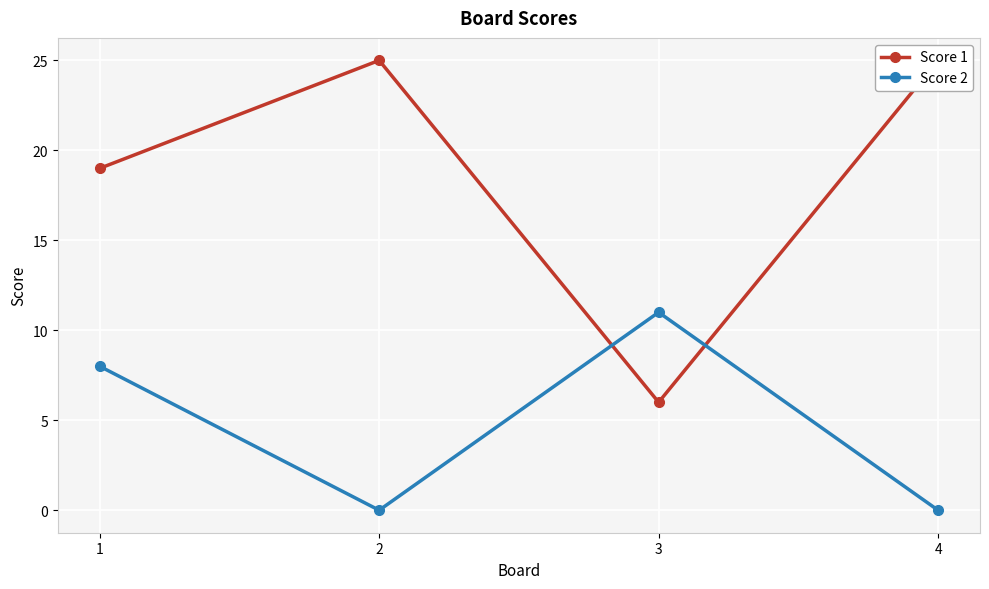

What is the approximate value of Score 1 at 3?

6